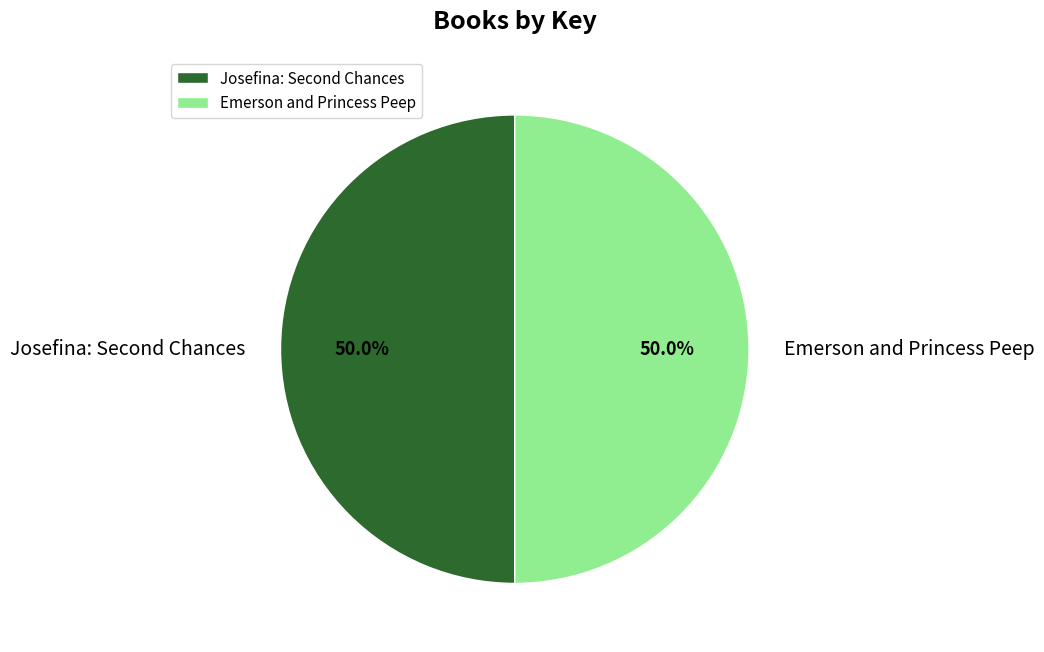

What percentage is NOT represented by Emerson and Princess Peep?

50.0%